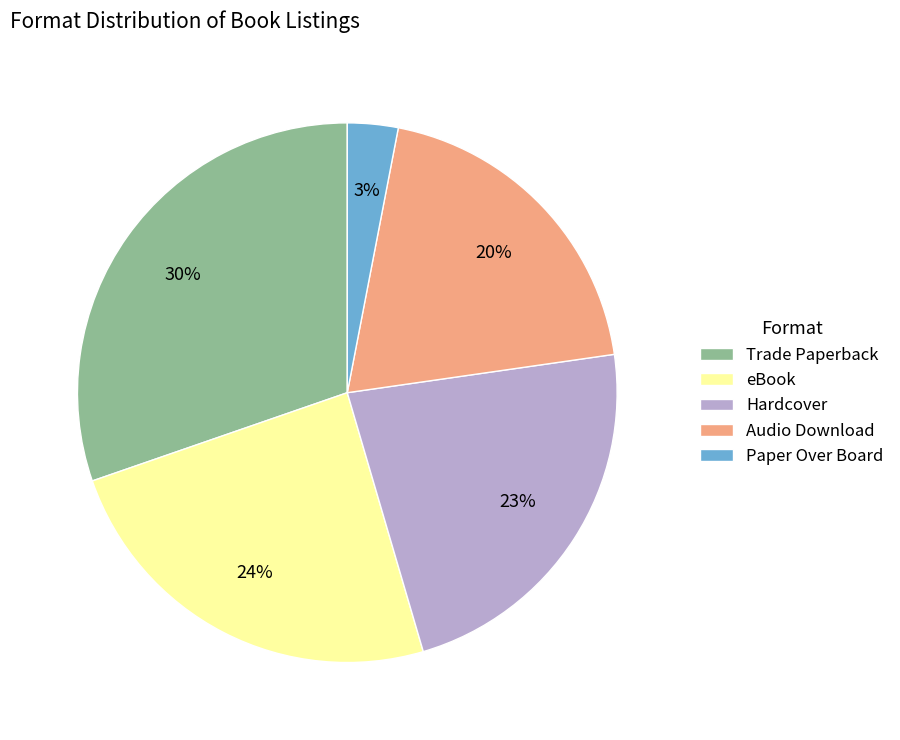

To the nearest percent, what portion does eBook represent?

24%